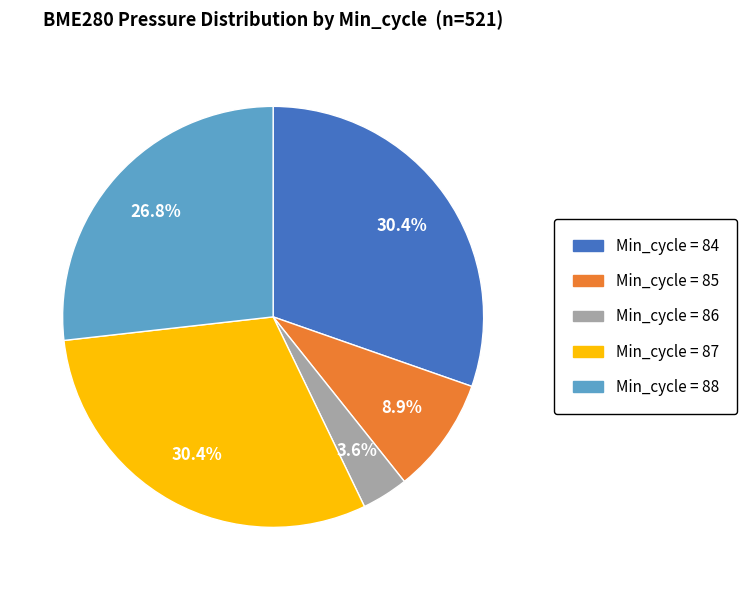

Is there a majority slice in this chart?

No